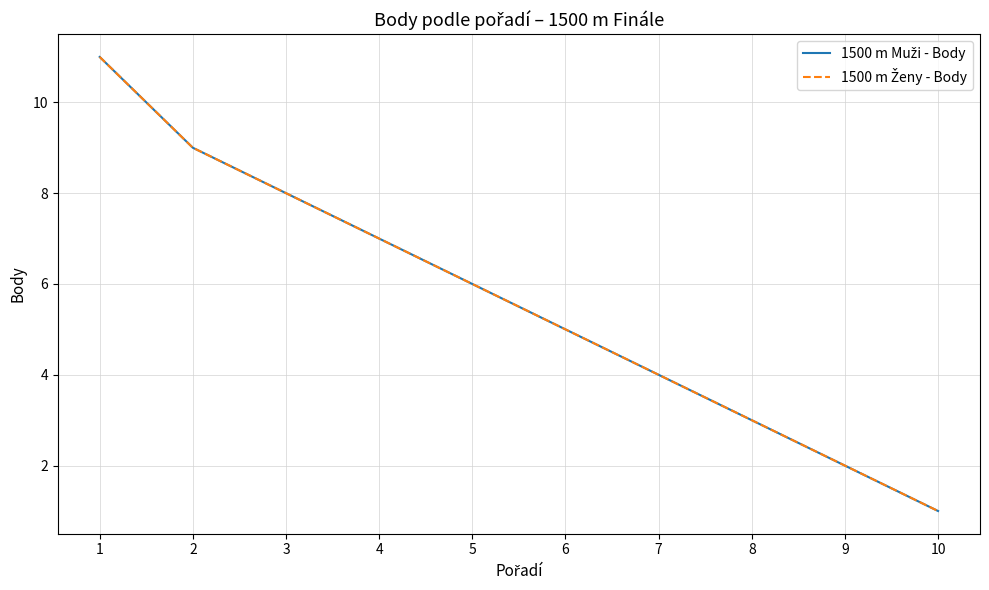

Is this an area chart (filled region under the line)?

No